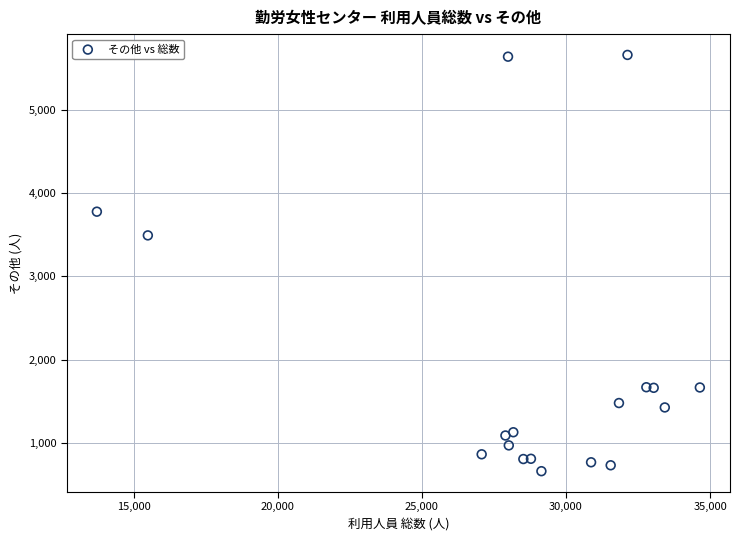

What is the range of X values (max minus min)?

20915